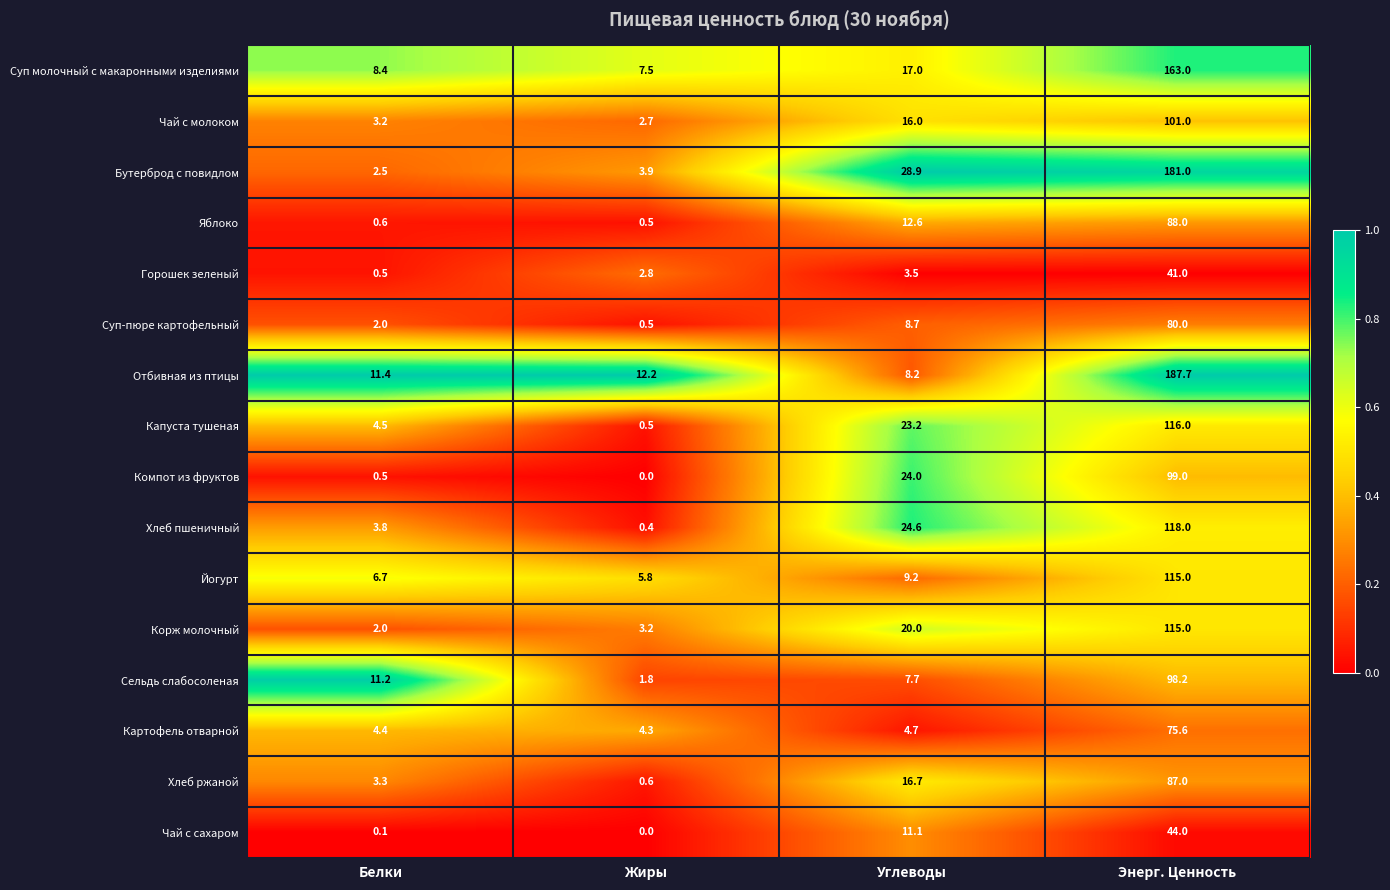

Which series has the largest total across all categories?

Отбивная из птицы